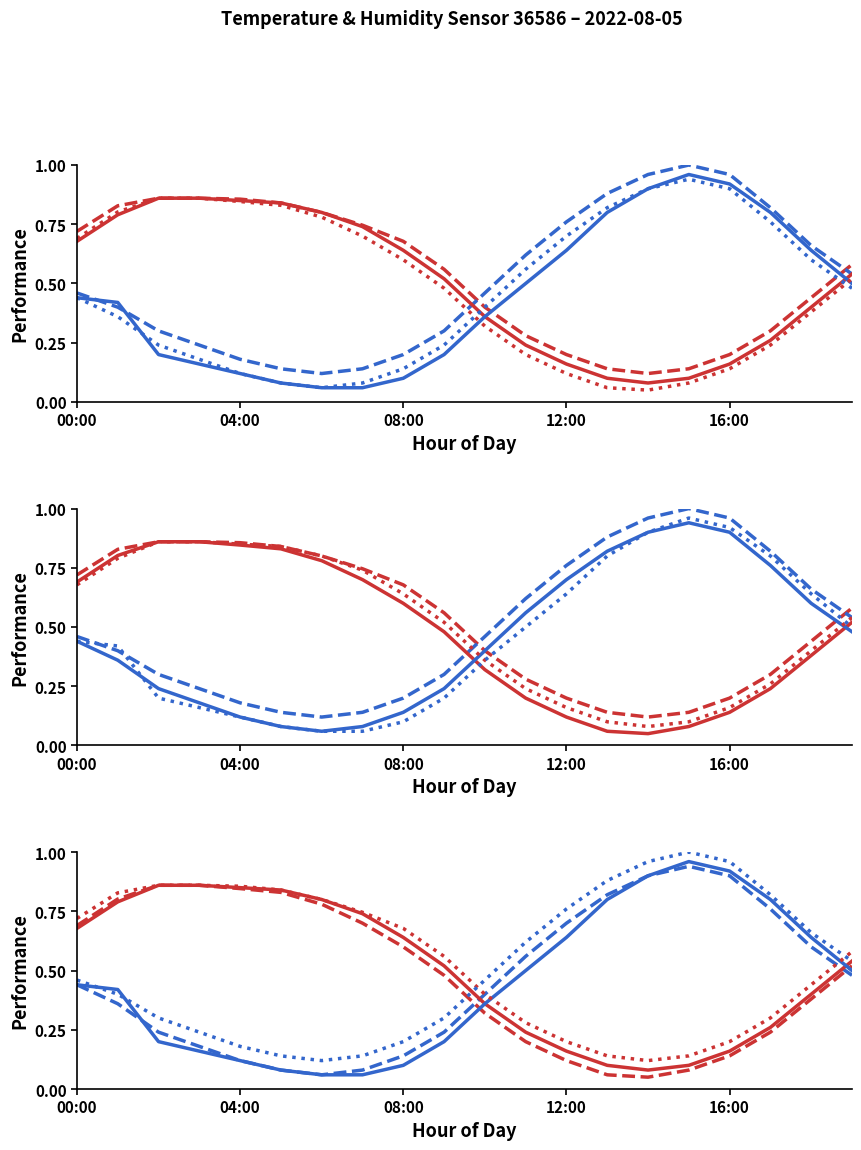

What is the label of the 15th point from the left?

14